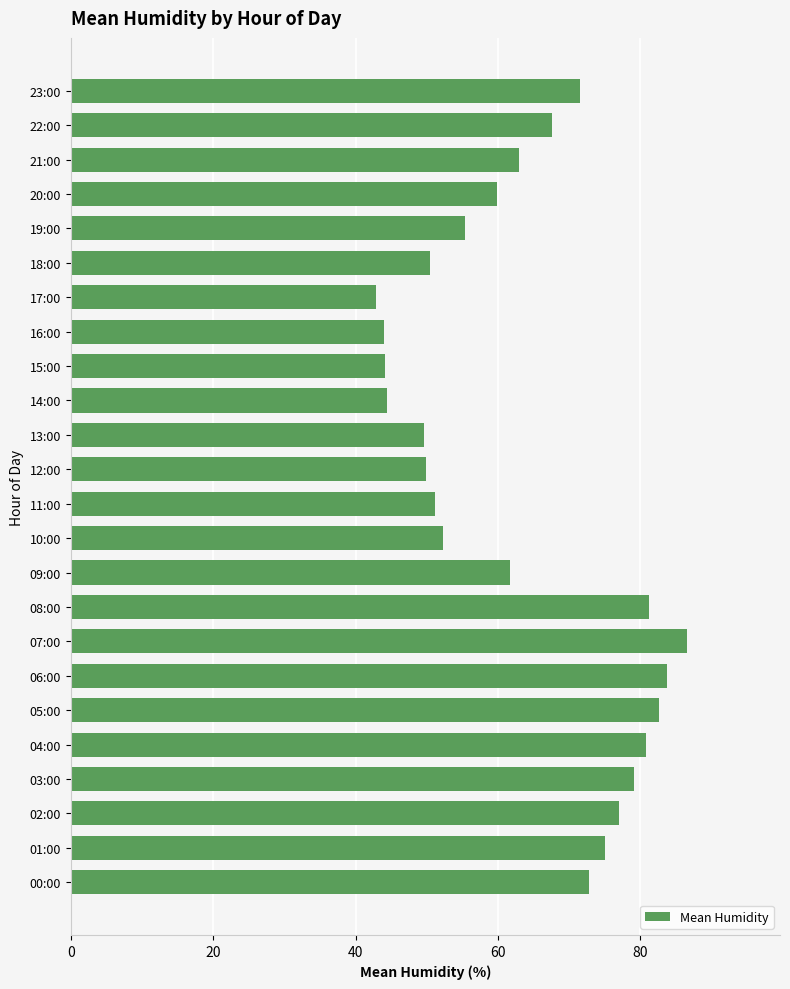

Read the value at 09:00.

61.7